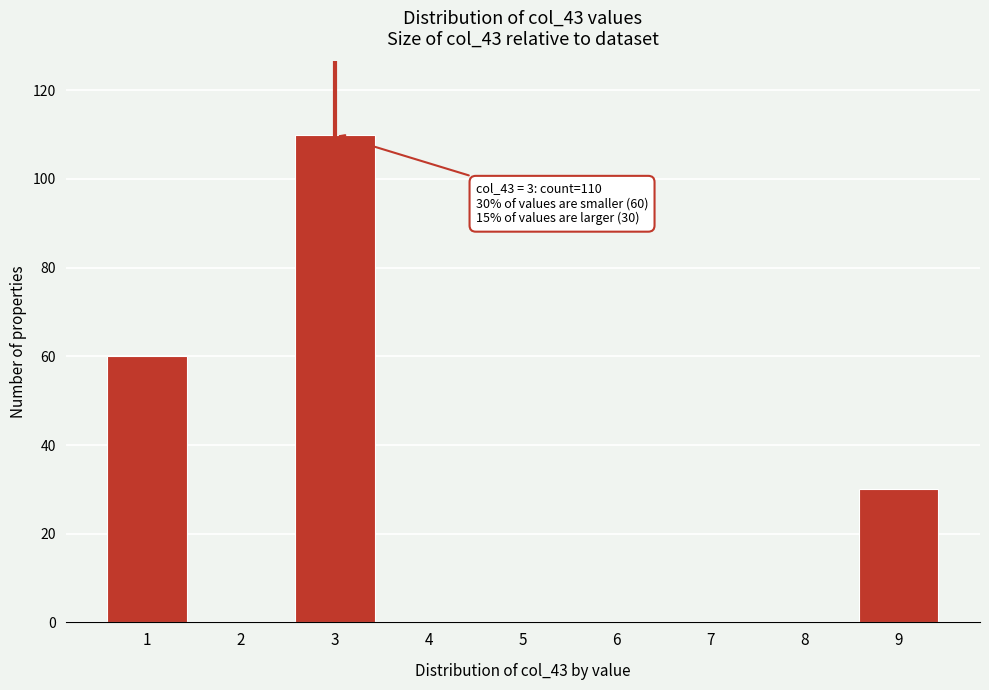

Reading left to right, transcribe all the data shown in this chart.

1=60	2=0	3=110	4=0	5=0	6=0	7=0	8=0	9=30